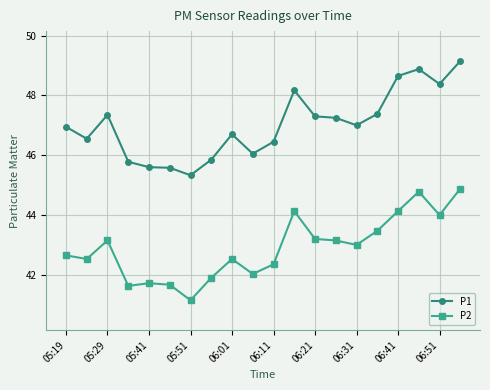

What is the lowest value of the P1 series?

45.3